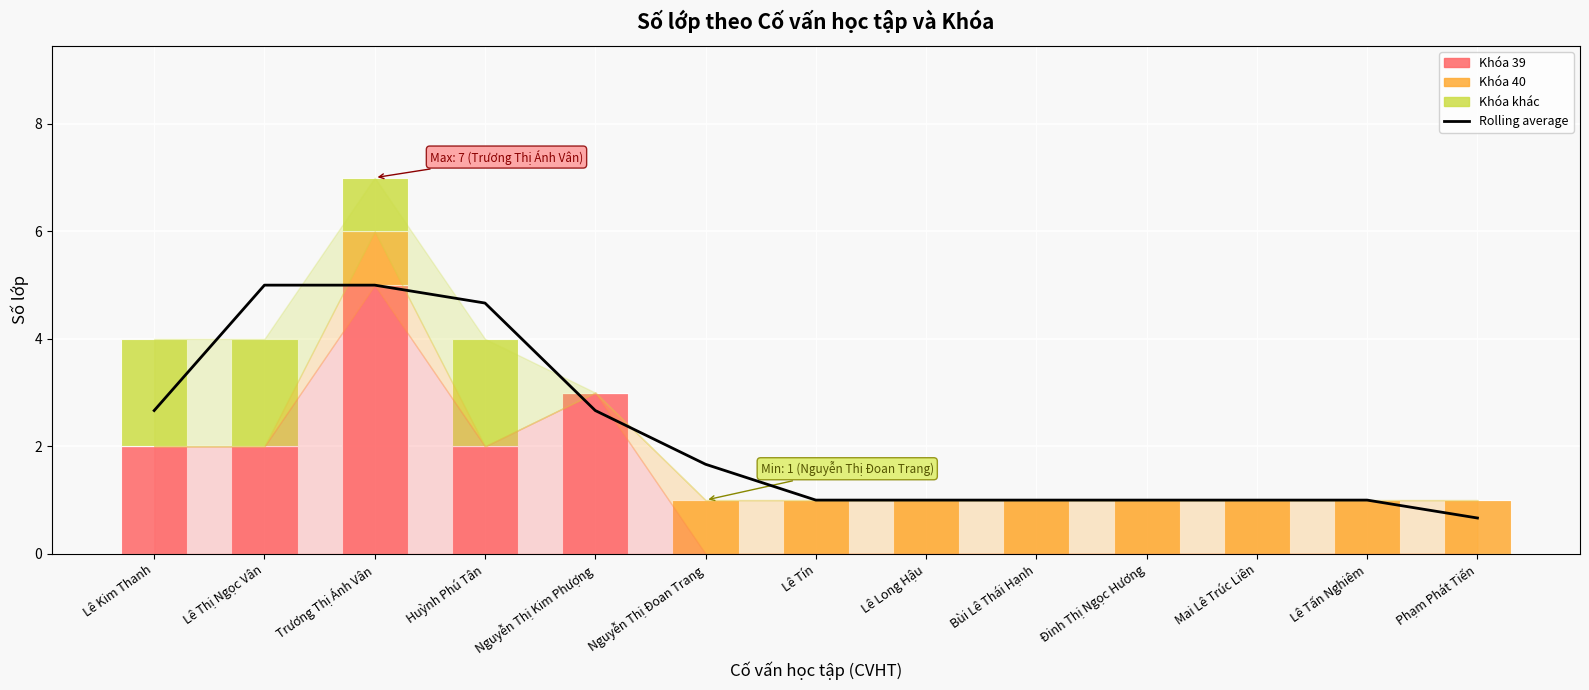

What is the highest value of the Rolling average series?

5.0